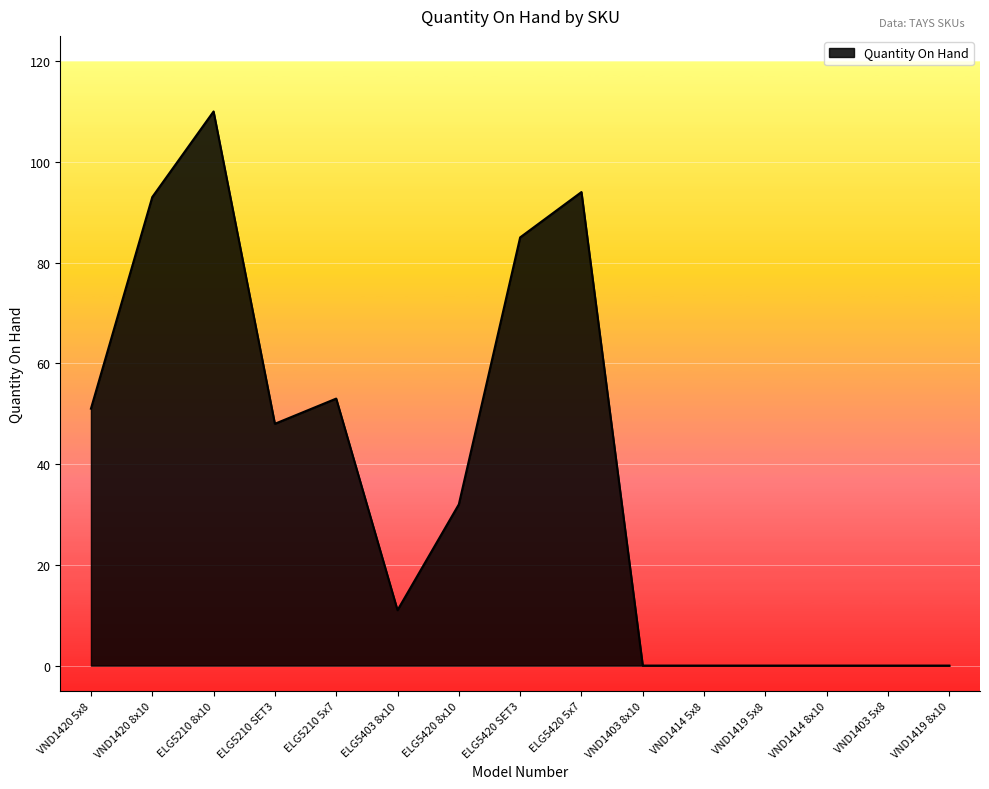

What position from the right is ELG5210 5x7?

11